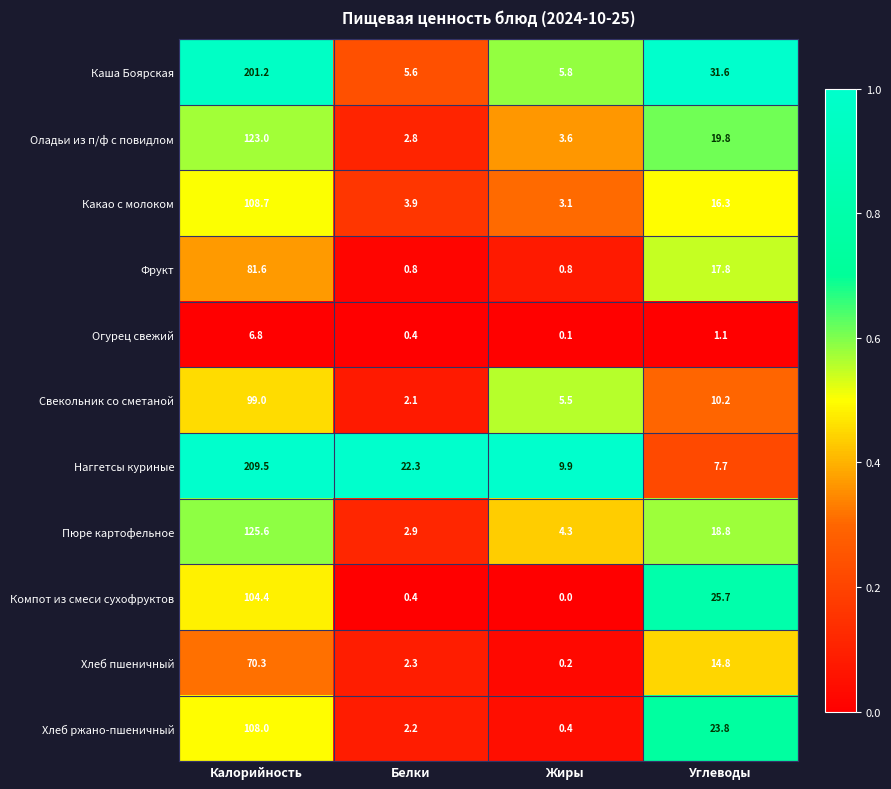

Where is Хлеб ржано-пшеничный nearest to the value 54?

Углеводы